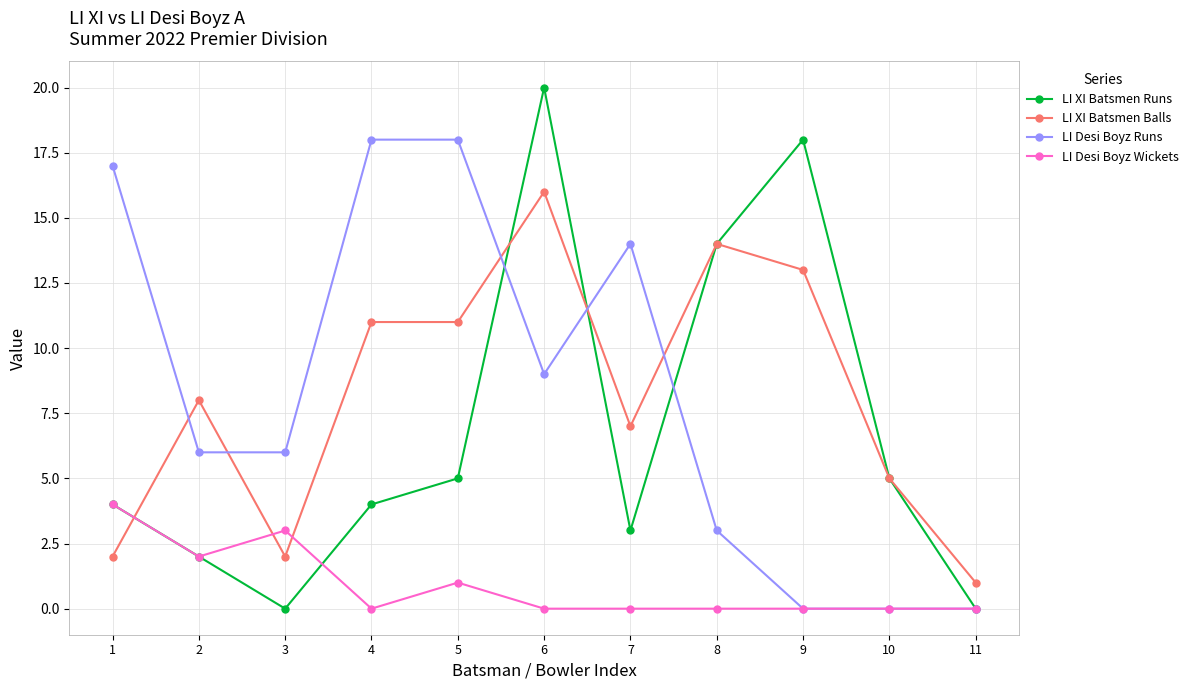

True or false: LI XI Batsmen Balls has a value of 8 at 9.

False